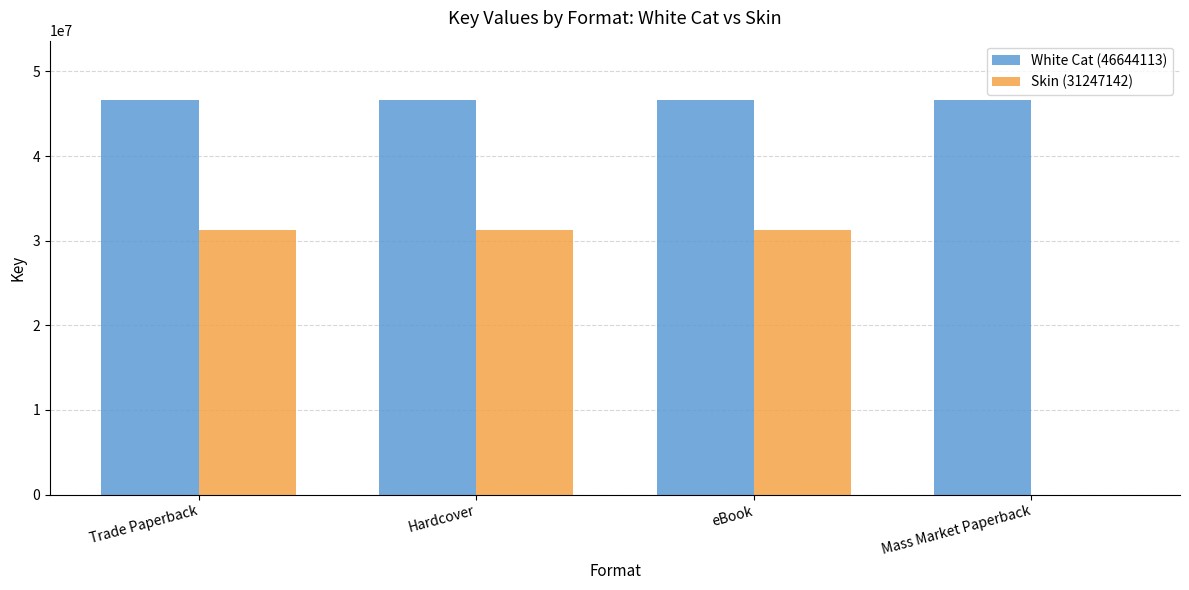

True or false: White Cat (46644113) has a value of 46644113 at Mass Market Paperback.

True